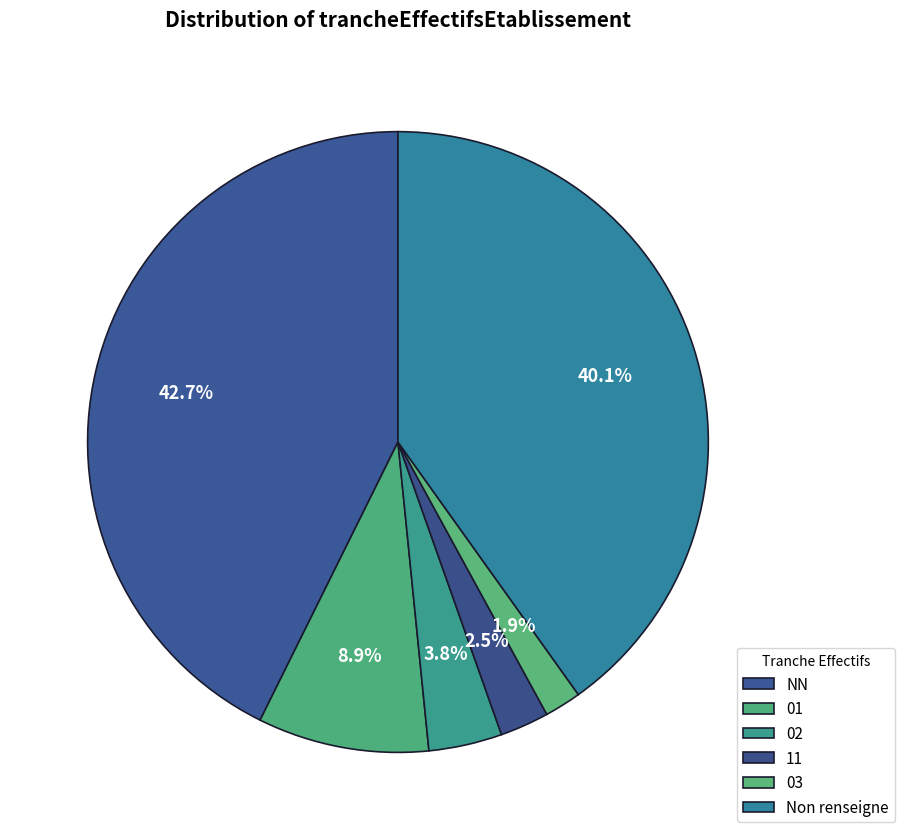

How many segments does this pie chart have?

6